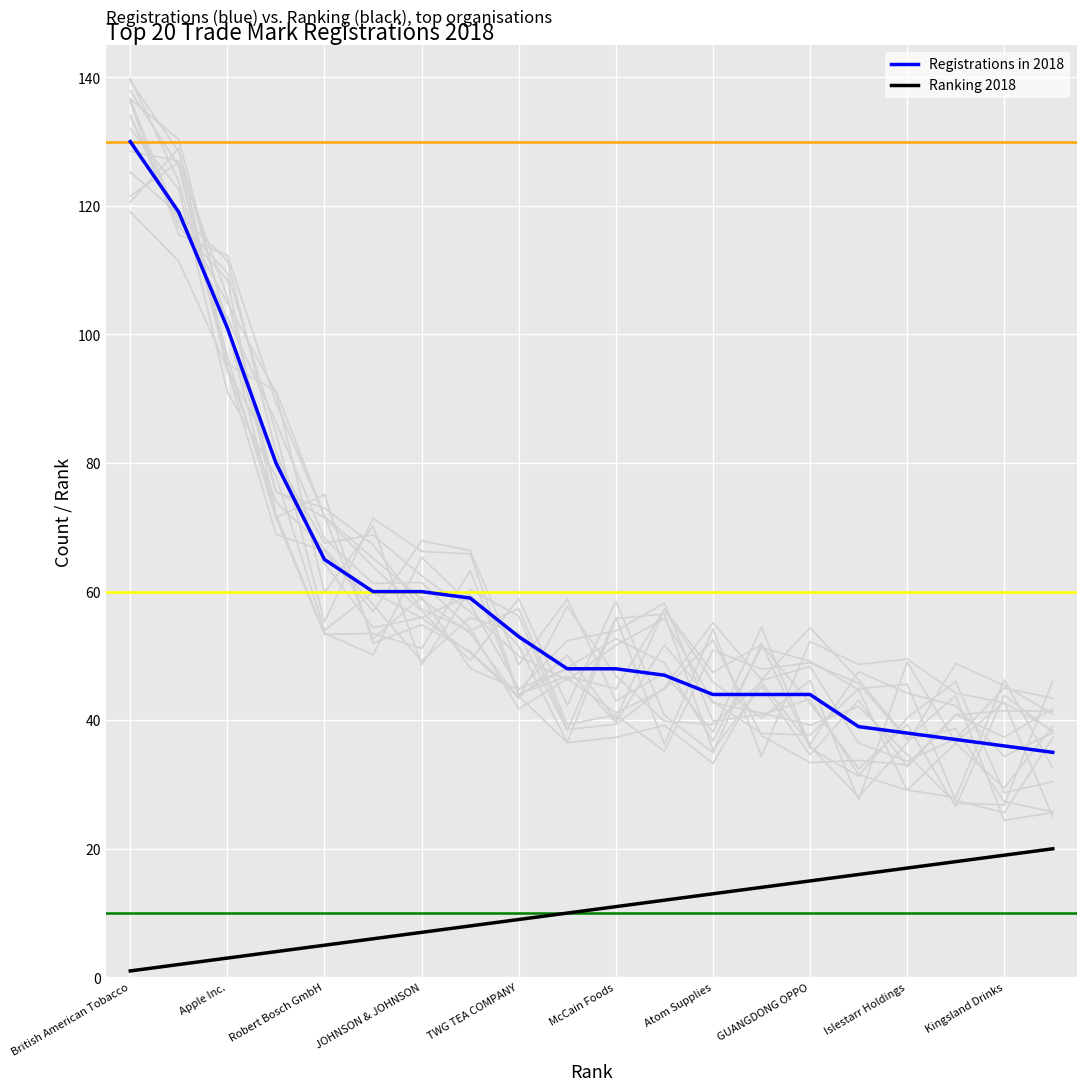

At which label does Ranking 2018 reach its minimum?

British American Tobacco